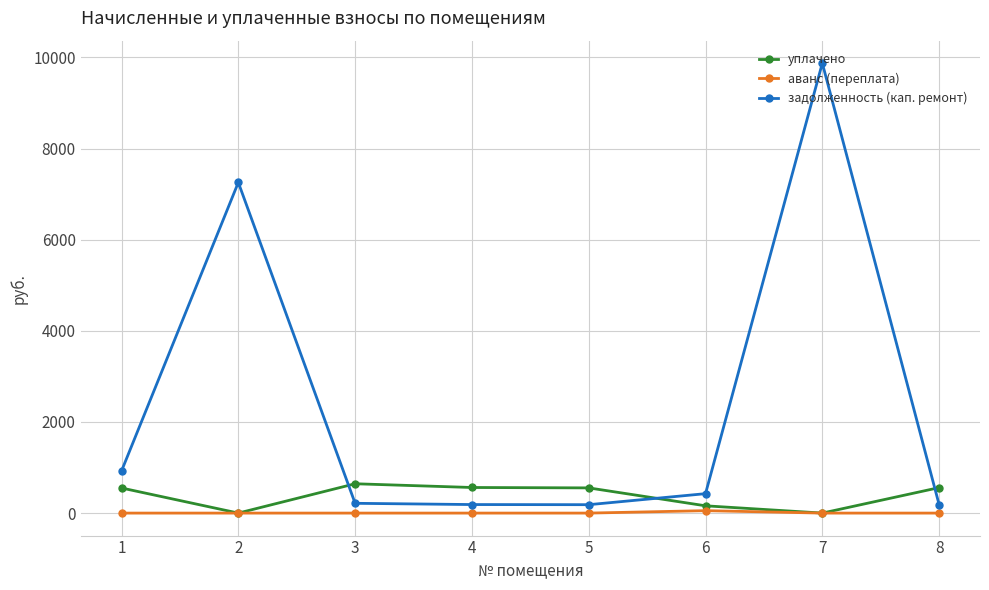

At how many categories does at least one series exceed 8966?

1